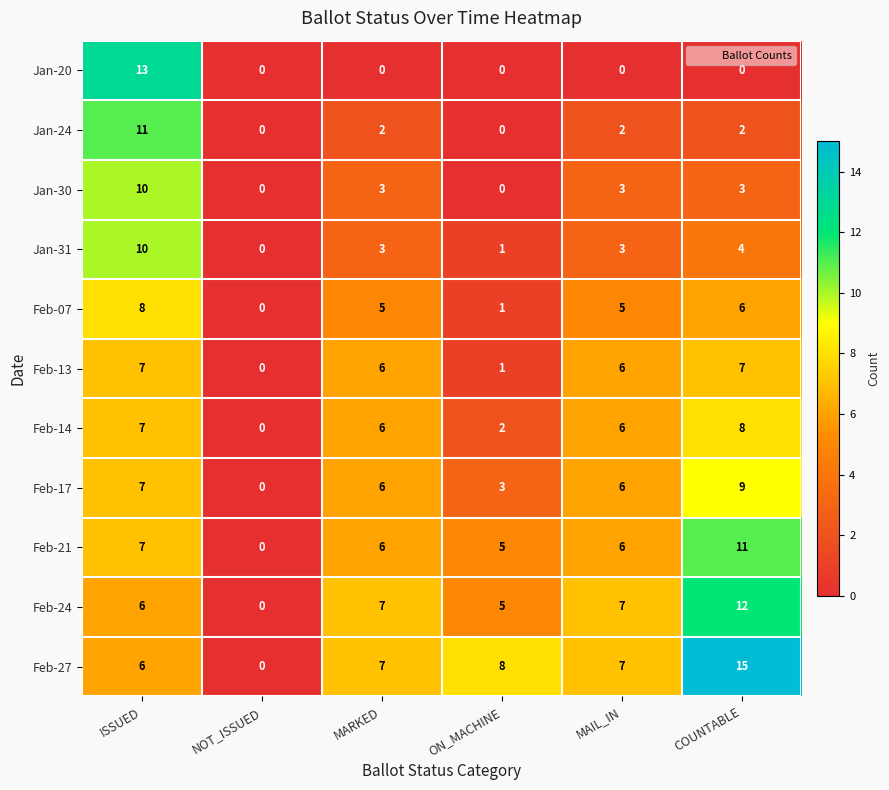

What is the sum of the Feb-27 values at ISSUED and NOT_ISSUED?

6